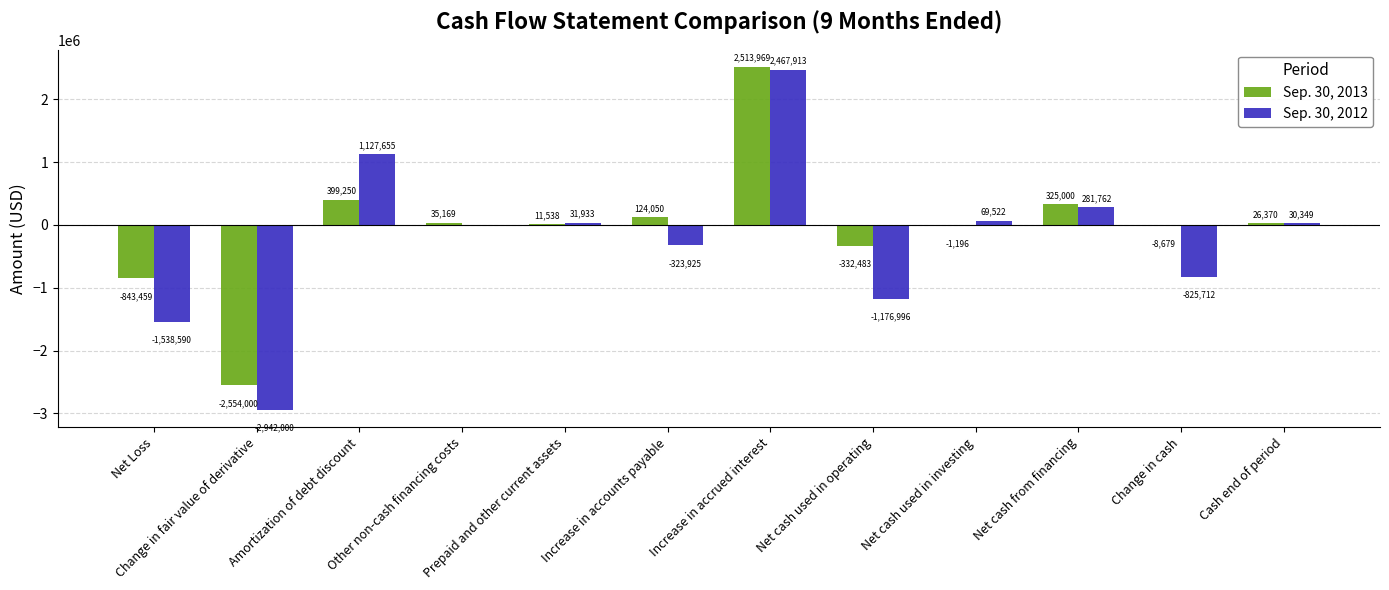

What is the maximum value for Sep. 30, 2012?

2467913